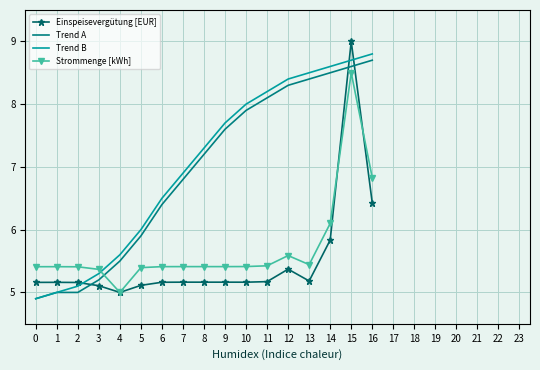

What is the difference between the maximum and second lowest values in the Einspeisevergütung [EUR] series?

3.9